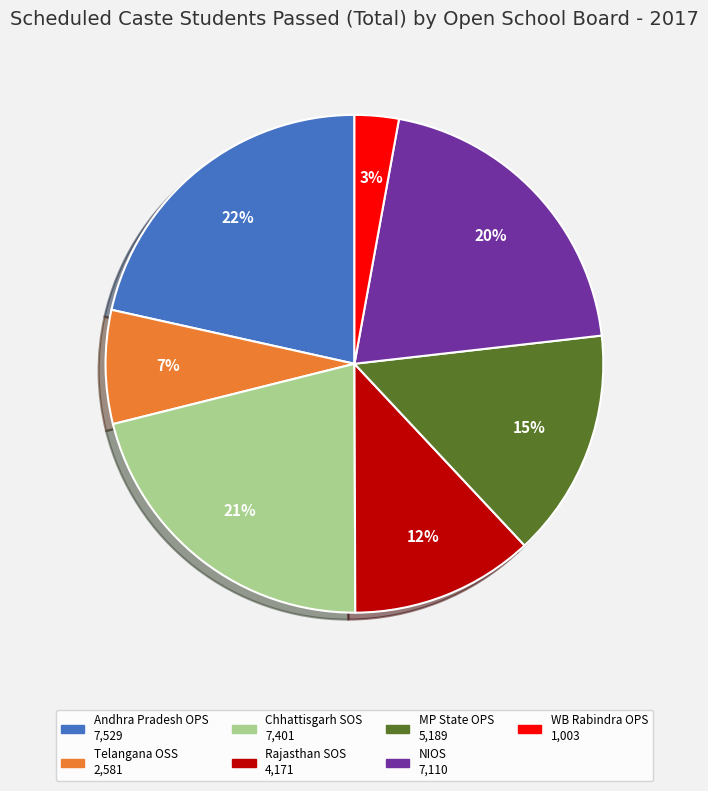

To the nearest percent, what is the difference between the largest and smallest slice percentages?

19%